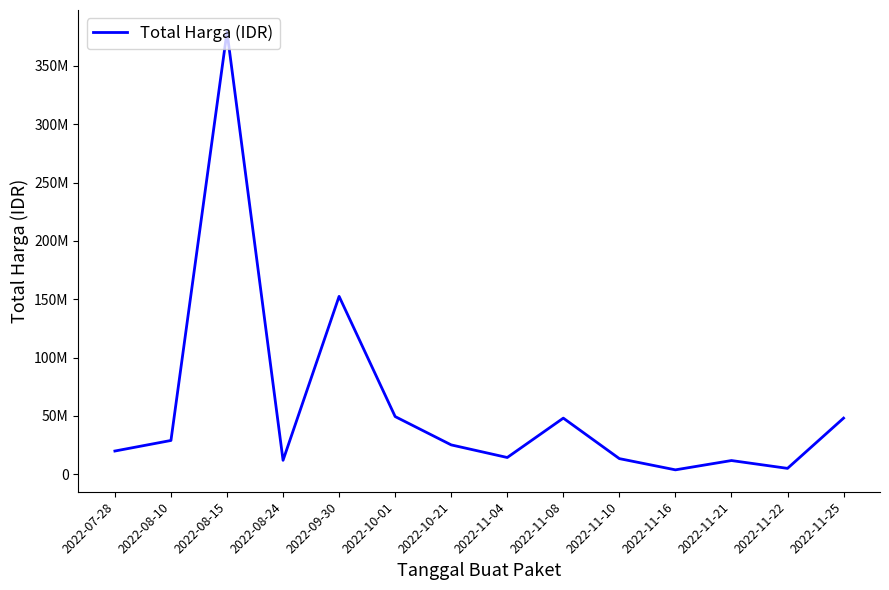

What is the label of the 14th point from the left?

2022-11-25